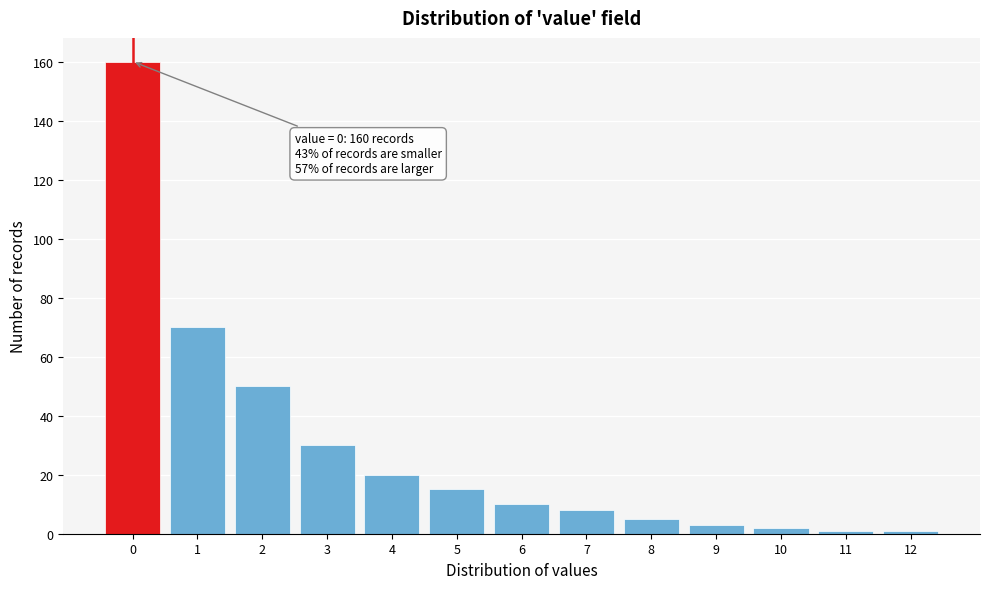

Reading left to right, transcribe all the data shown in this chart.

160	70	50	30	20	15	10	8	5	3	2	1	1